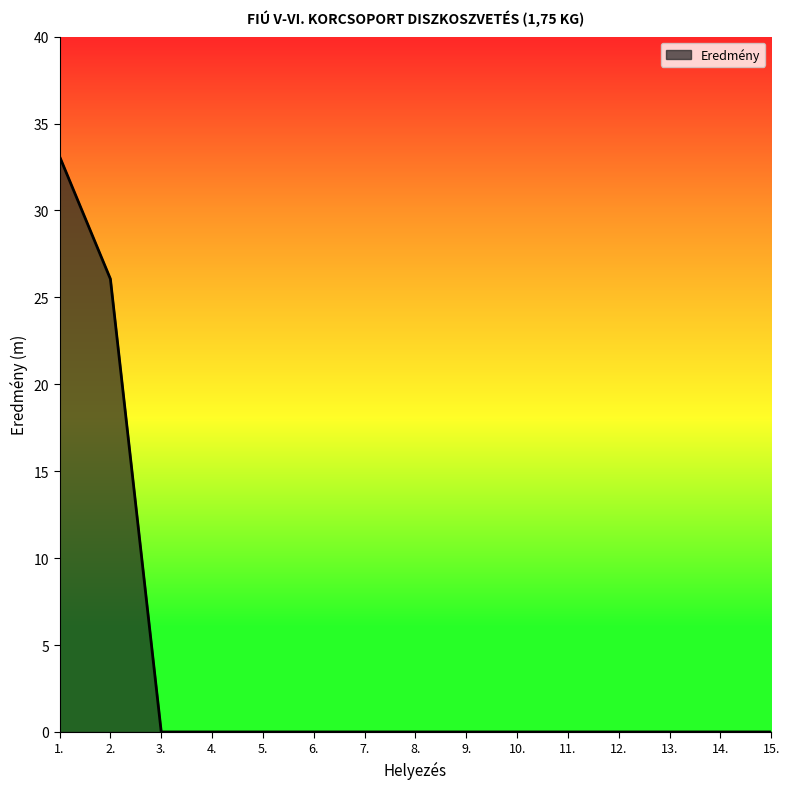

What position from the left is 9.?

9